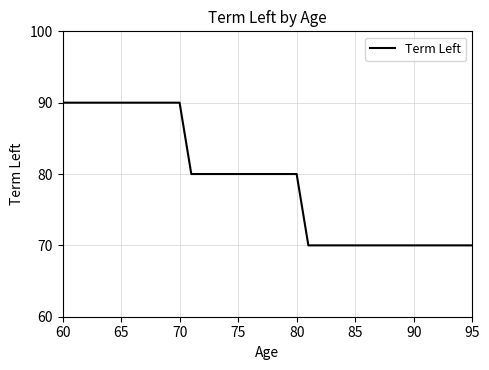

What is the difference between the maximum and minimum values?

20